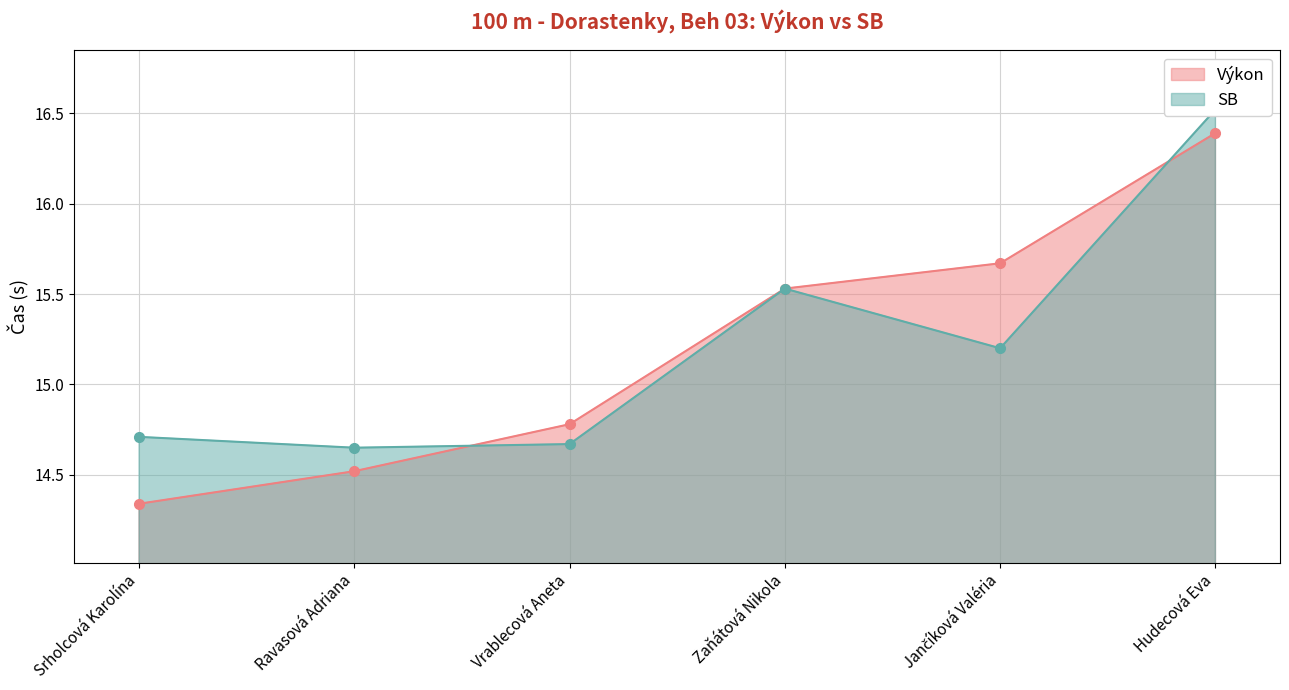

Which series has the largest total across all categories?

SB